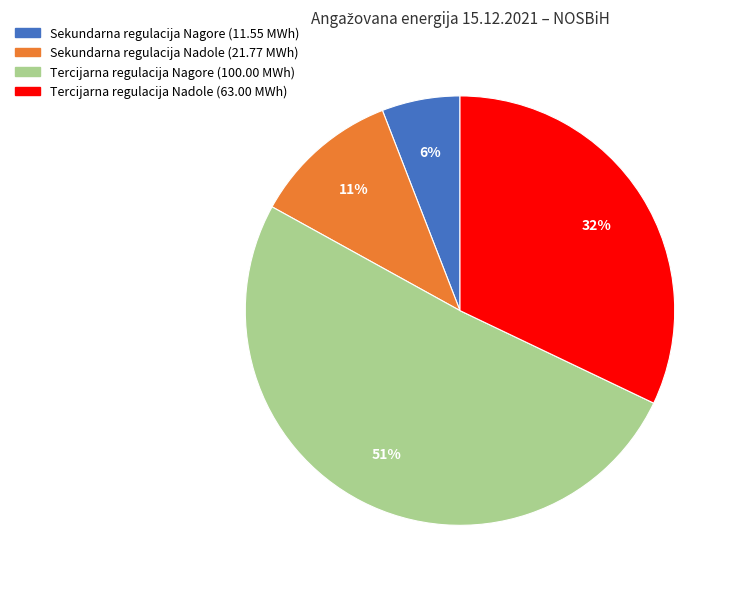

To the nearest percent, what is the difference between the largest and smallest slice percentages?

45%